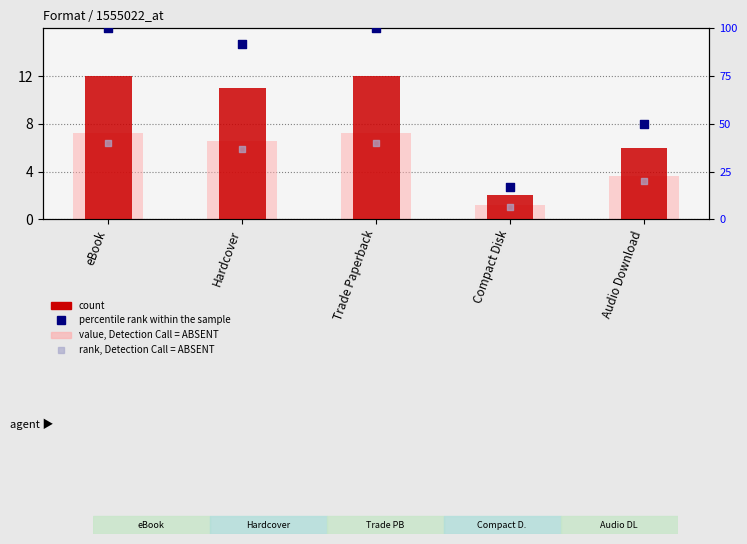

Which series has the largest Y range (max minus min)?

percentile rank within the sample